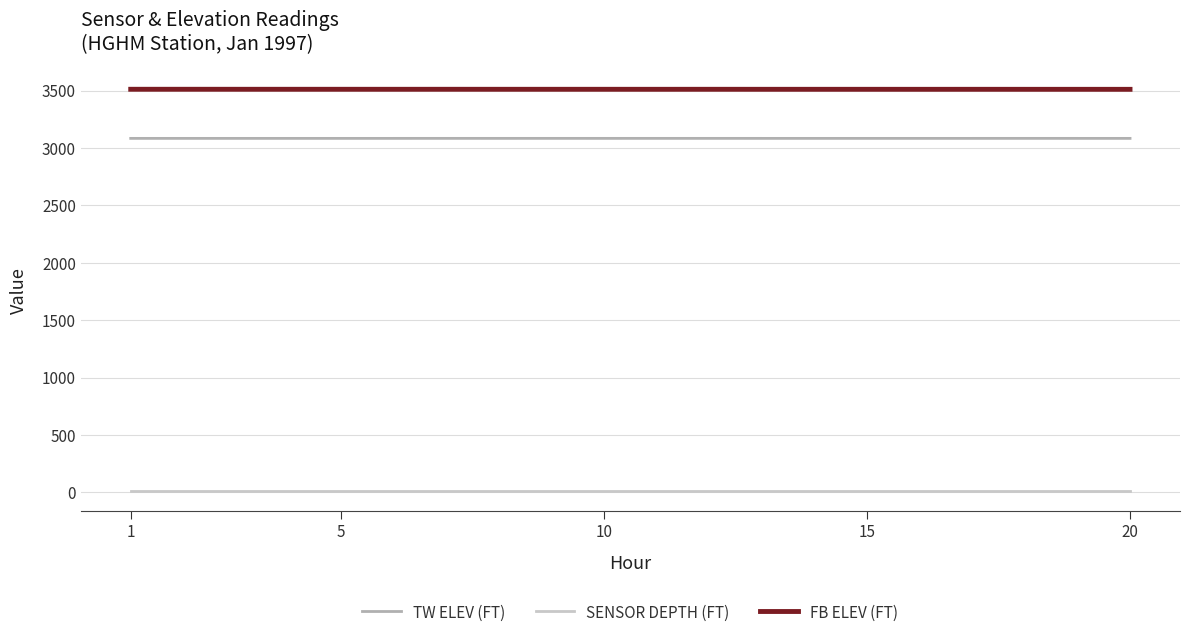

What is the maximum value shown in the chart?

3511.1